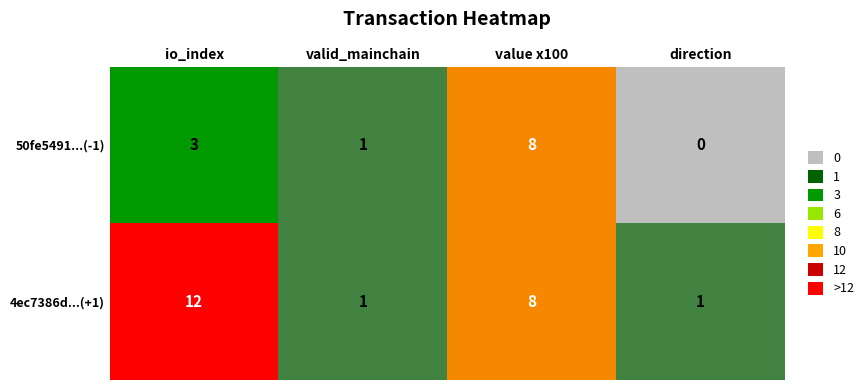

Rank the categories by 50fe5491...(-1) value from highest to lowest.

value x100, io_index, valid_mainchain, direction